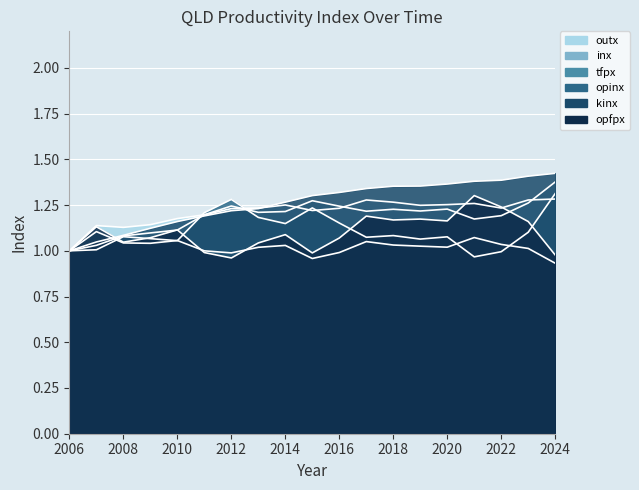

What is the value of the kinx point at the 13th from the left?

1.4